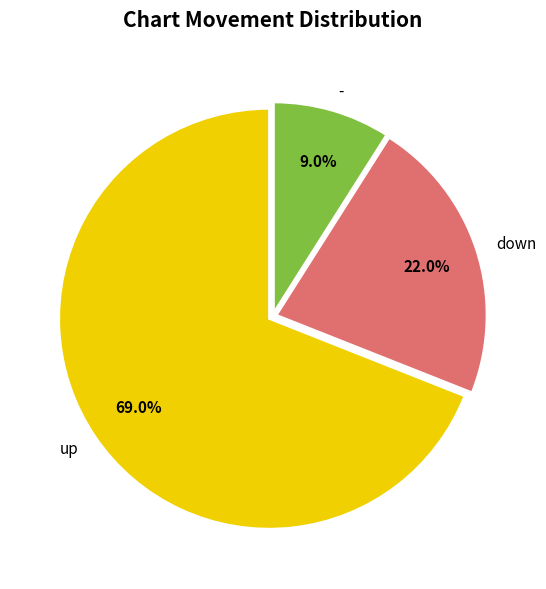

What percentage do down and up together represent?

91.0%